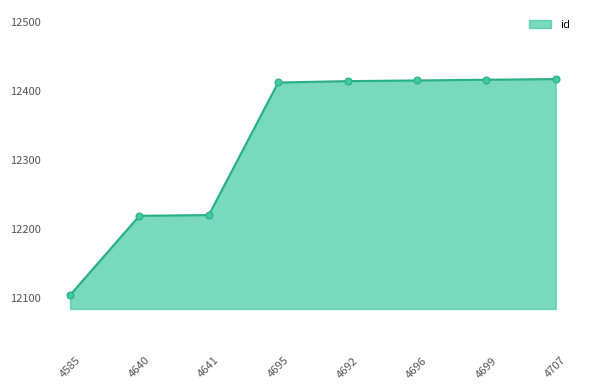

The chart shows a value of 12219 at 4640. True or false?

True